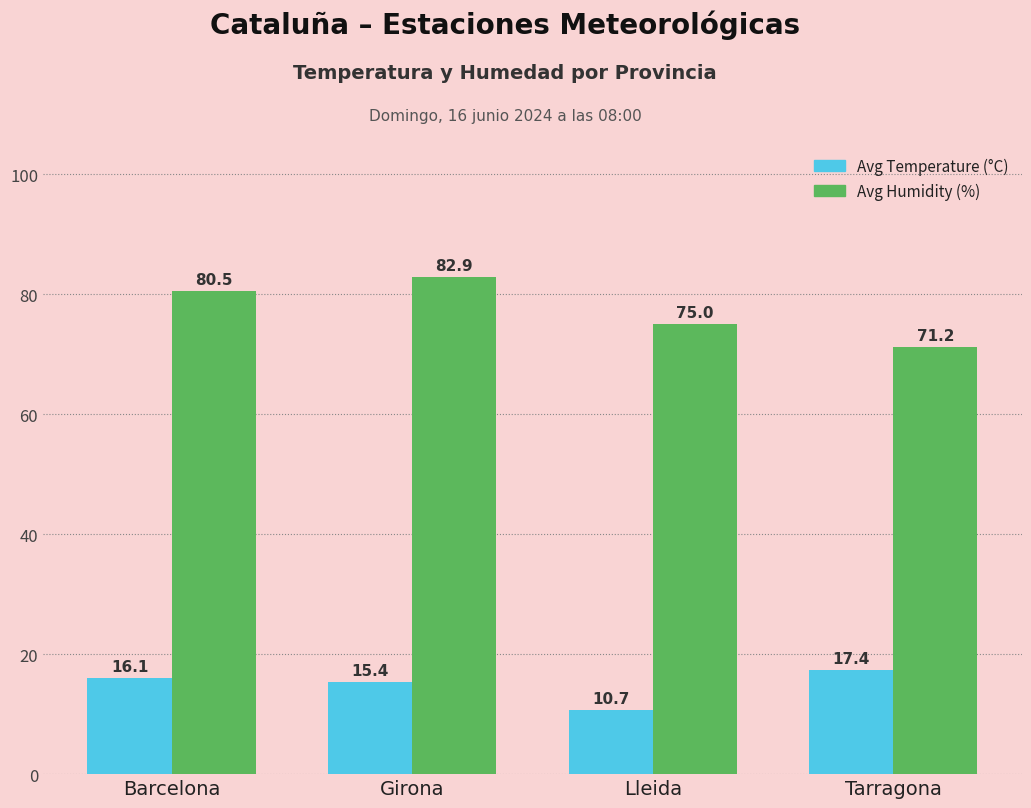

What is the minimum value for Avg Temperature (°C)?

10.7